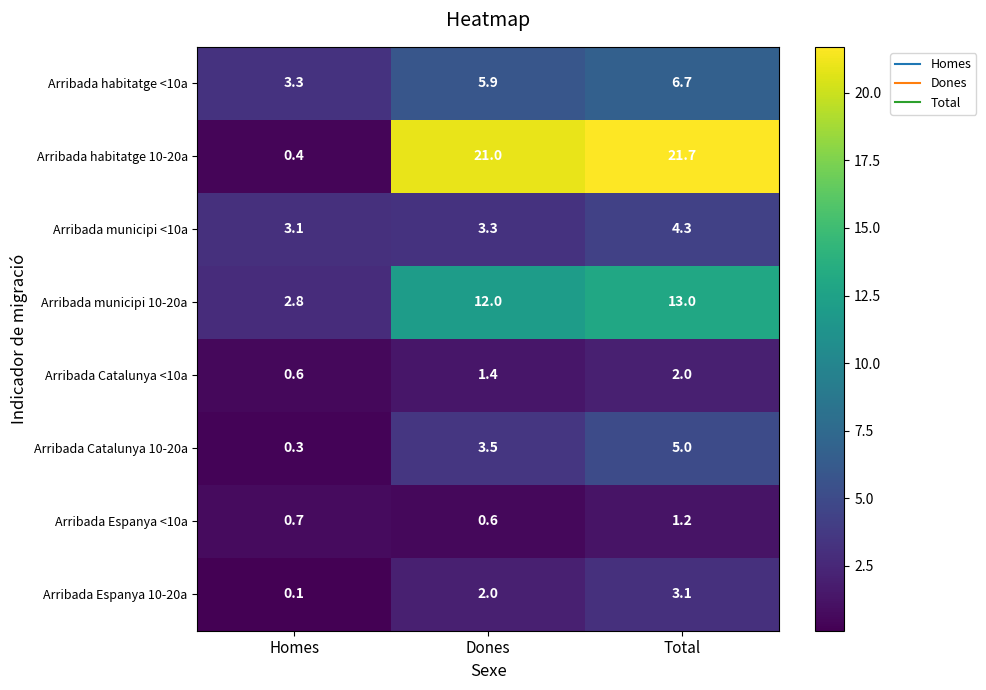

What is the total value across all series at Total?

57.0